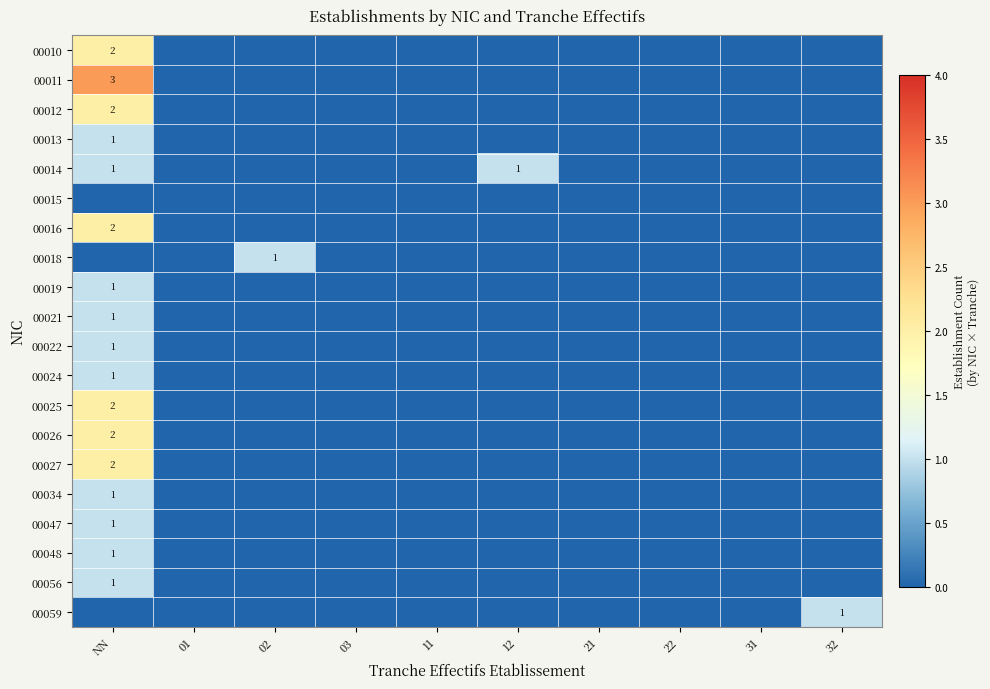

Where is 00019 nearest to the value 0?

01